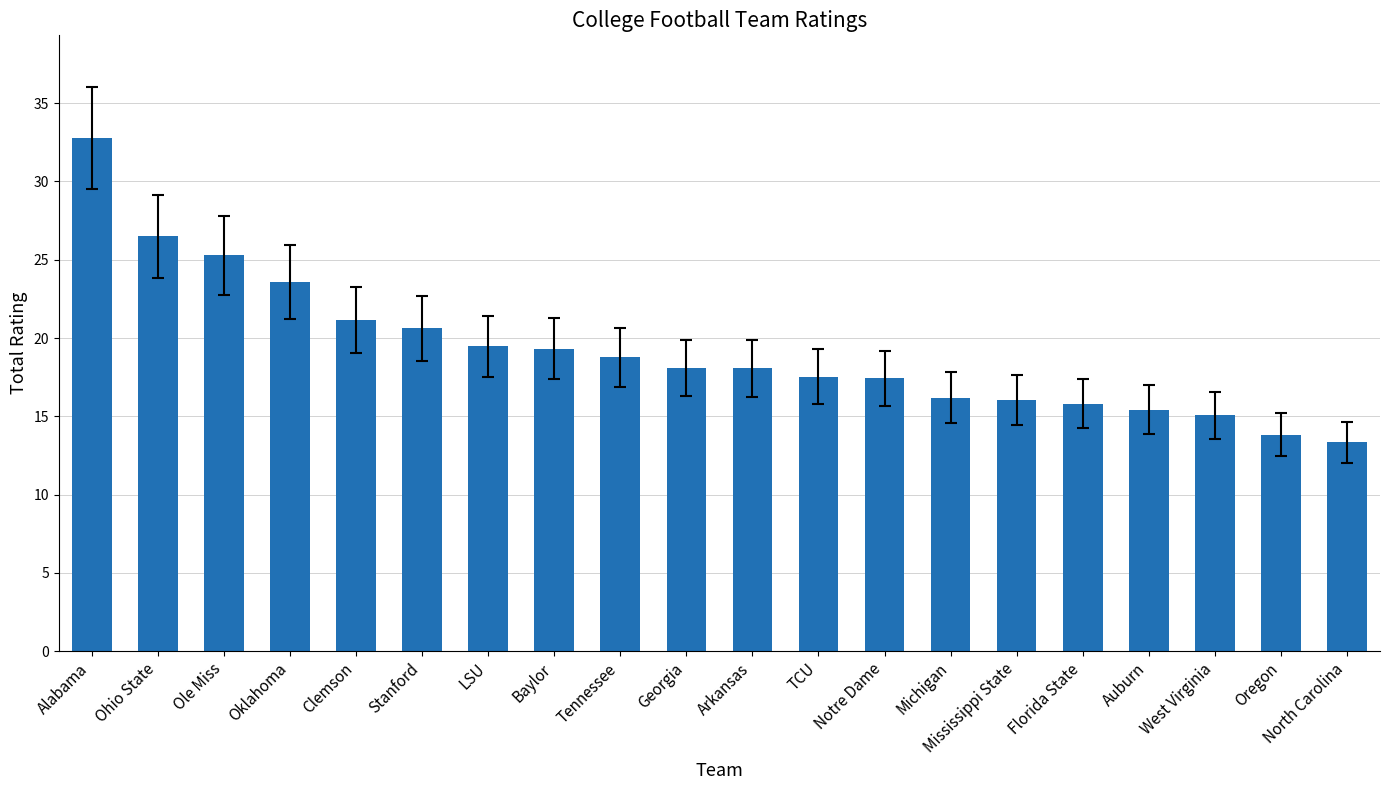

What position from the left is Stanford?

6